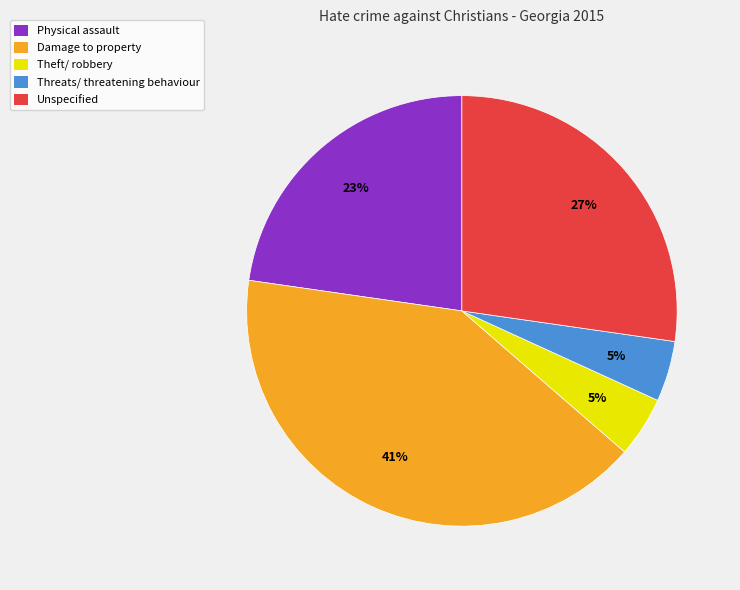

Which slice is the largest?

Damage to property